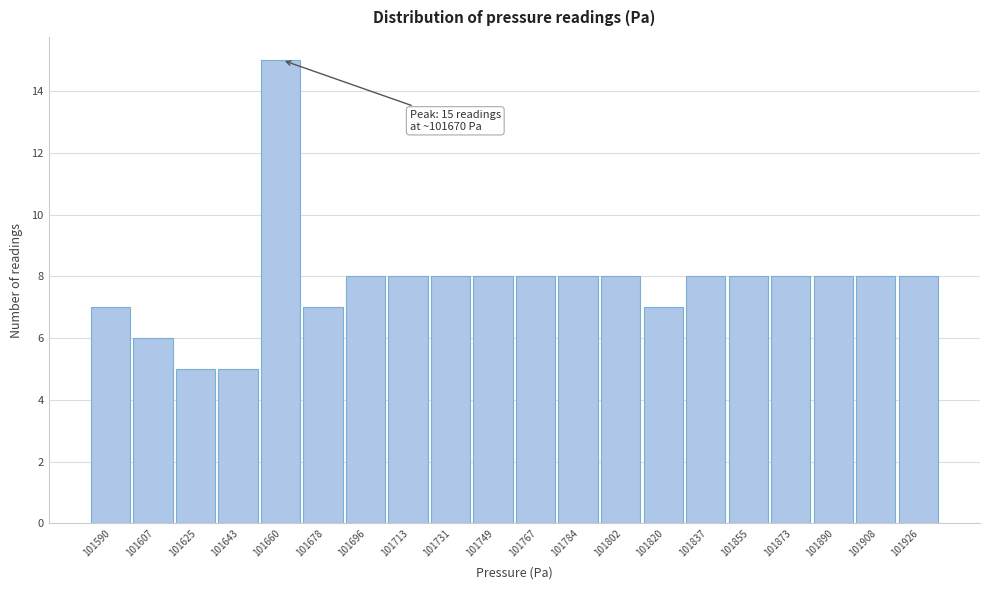

Reading right to left, list all the values displayed in this chart.

101926=8	101908=8	101890=8	101873=8	101855=8	101837=8	101820=7	101802=8	101784=8	101767=8	101749=8	101731=8	101713=8	101696=8	101678=7	101660=15	101643=5	101625=5	101607=6	101590=7